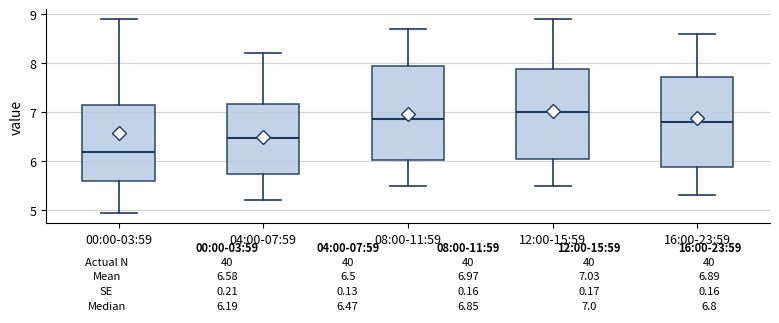

Which box has the lowest median line?

00:00-03:59